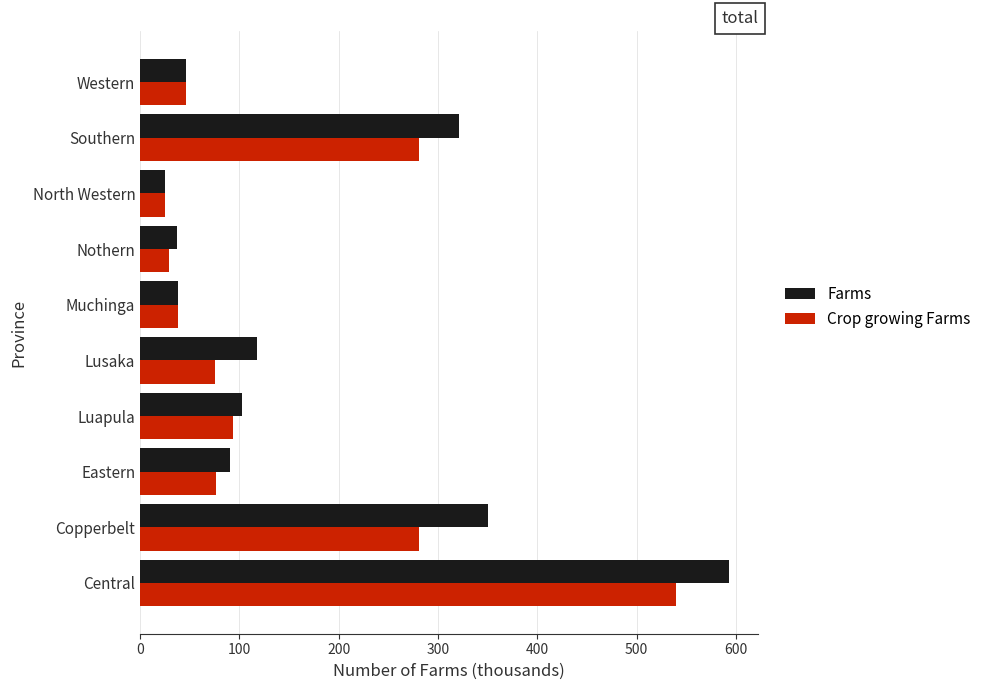

At which category is the sum across all series the highest?

Central